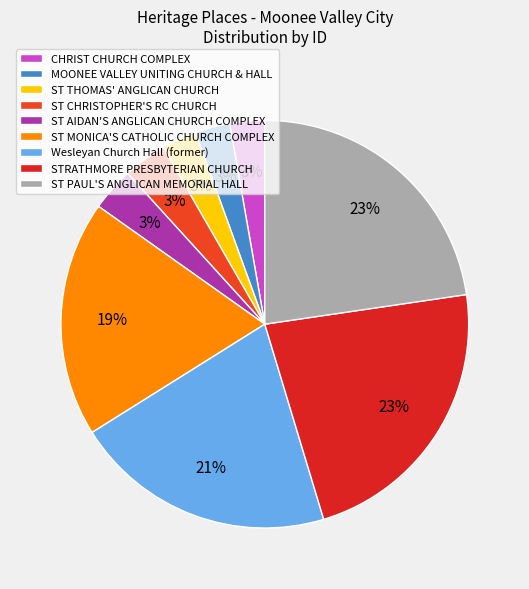

How many slices are in this pie chart?

9